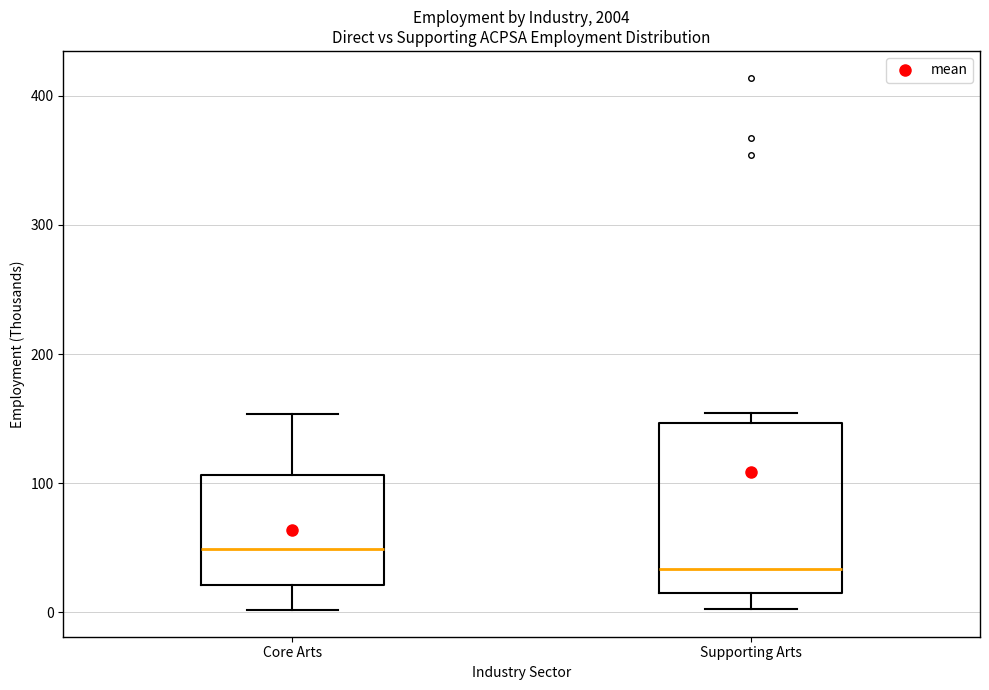

Reading left to right, transcribe this box plot: for each box, give where its median line is, the range the box spans, and where its two whiskers end, as read against the y-axis. The values are not printed on the chart, so give them approximately, as read against the axis.

Core Arts: median 50, box 20 to 110, whiskers 0 to 150
Supporting Arts: median 30, box 10 to 150, whiskers 0 to 150 (just above the box's upper edge)